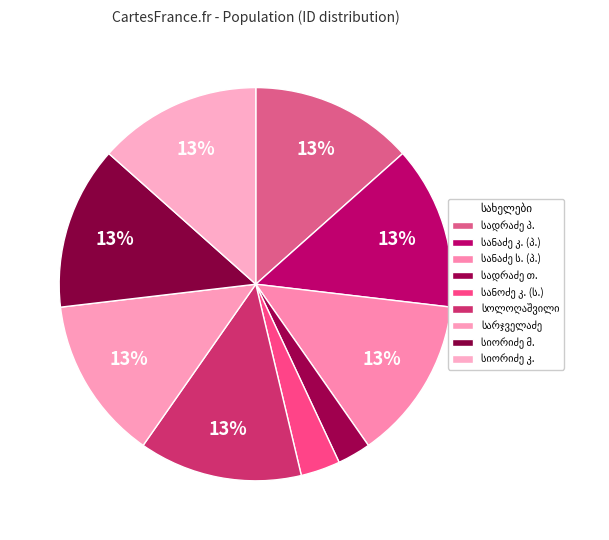

How many slices are in this pie chart?

9